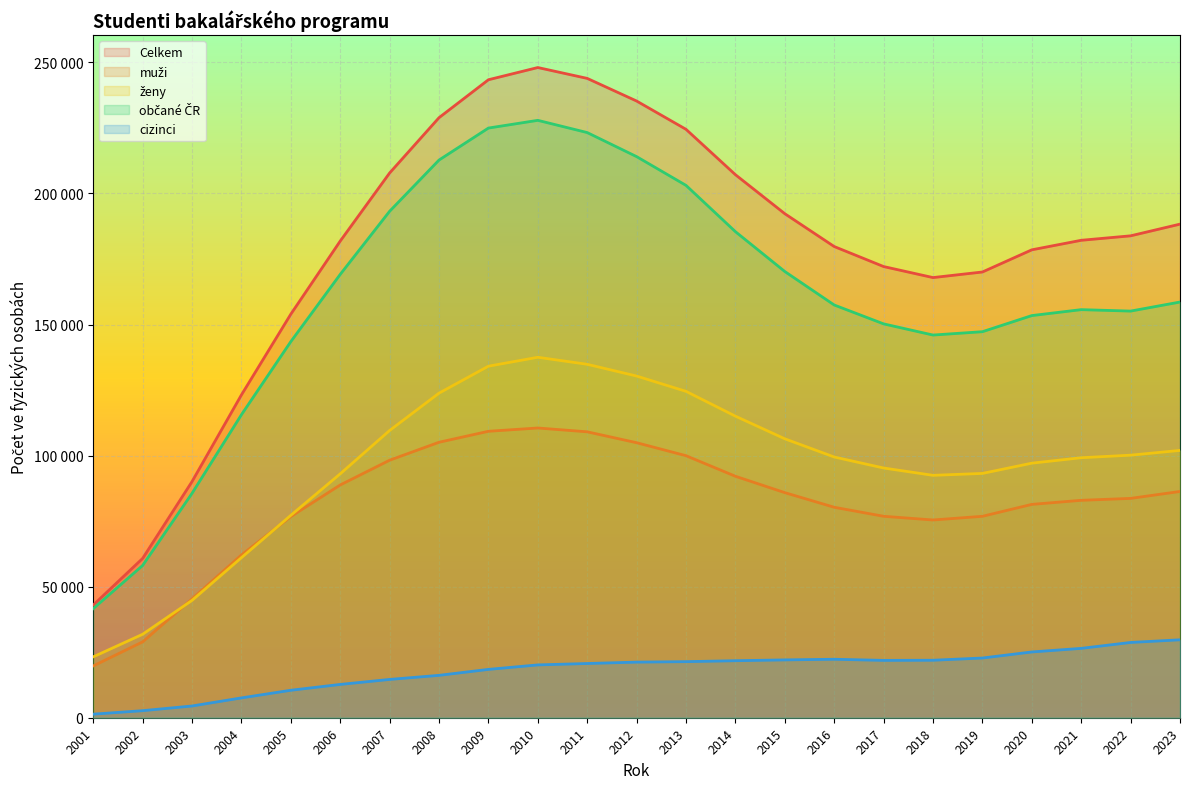

In Celkem, how many points are lower than both neighbors (excluding endpoints)?

1